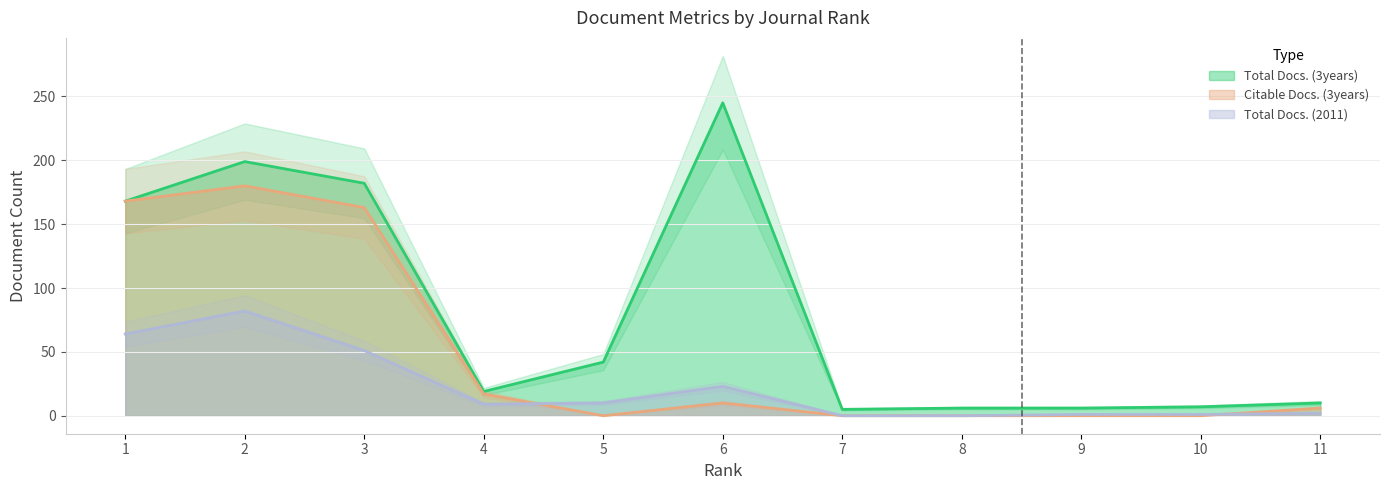

The value of Total Docs. (3years) at 7 is 5. True or false?

True